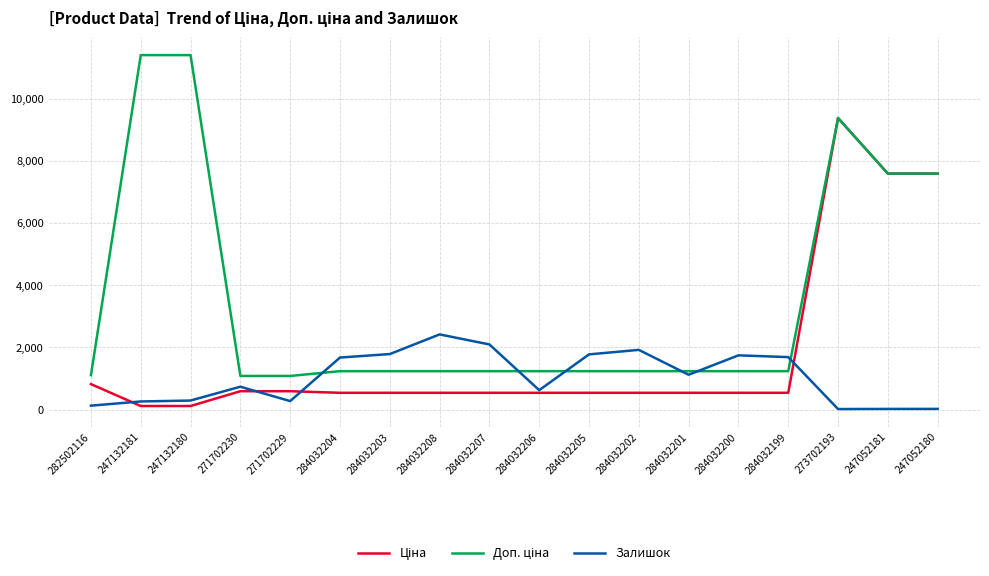

What is the sum of all Залишок values?

18588.0